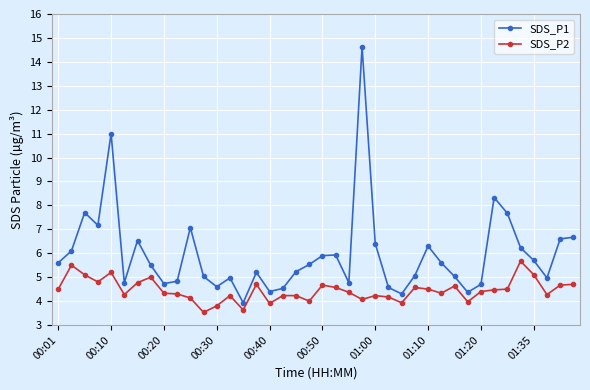

What are all the series names shown in the legend?

SDS_P1, SDS_P2